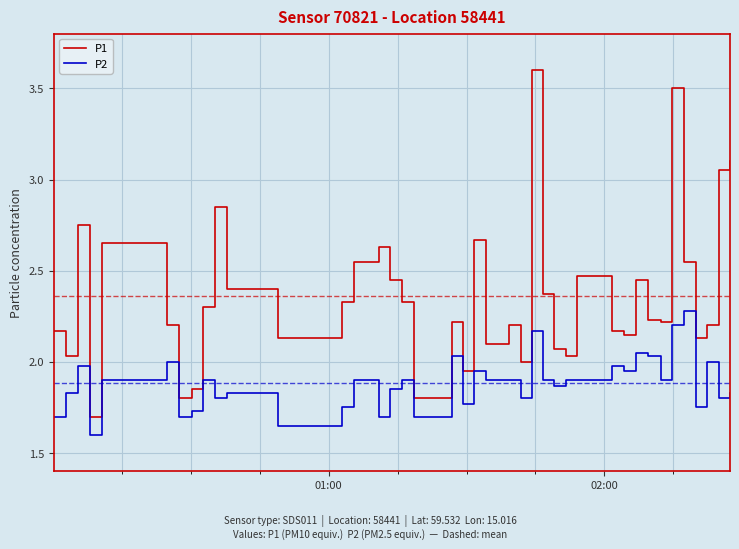

Which series has the largest total across all categories?

P1